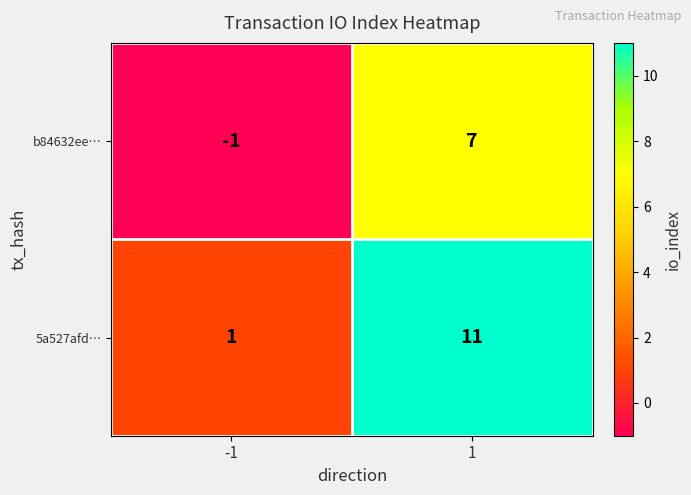

Which series has the largest total across all categories?

5a527afd…